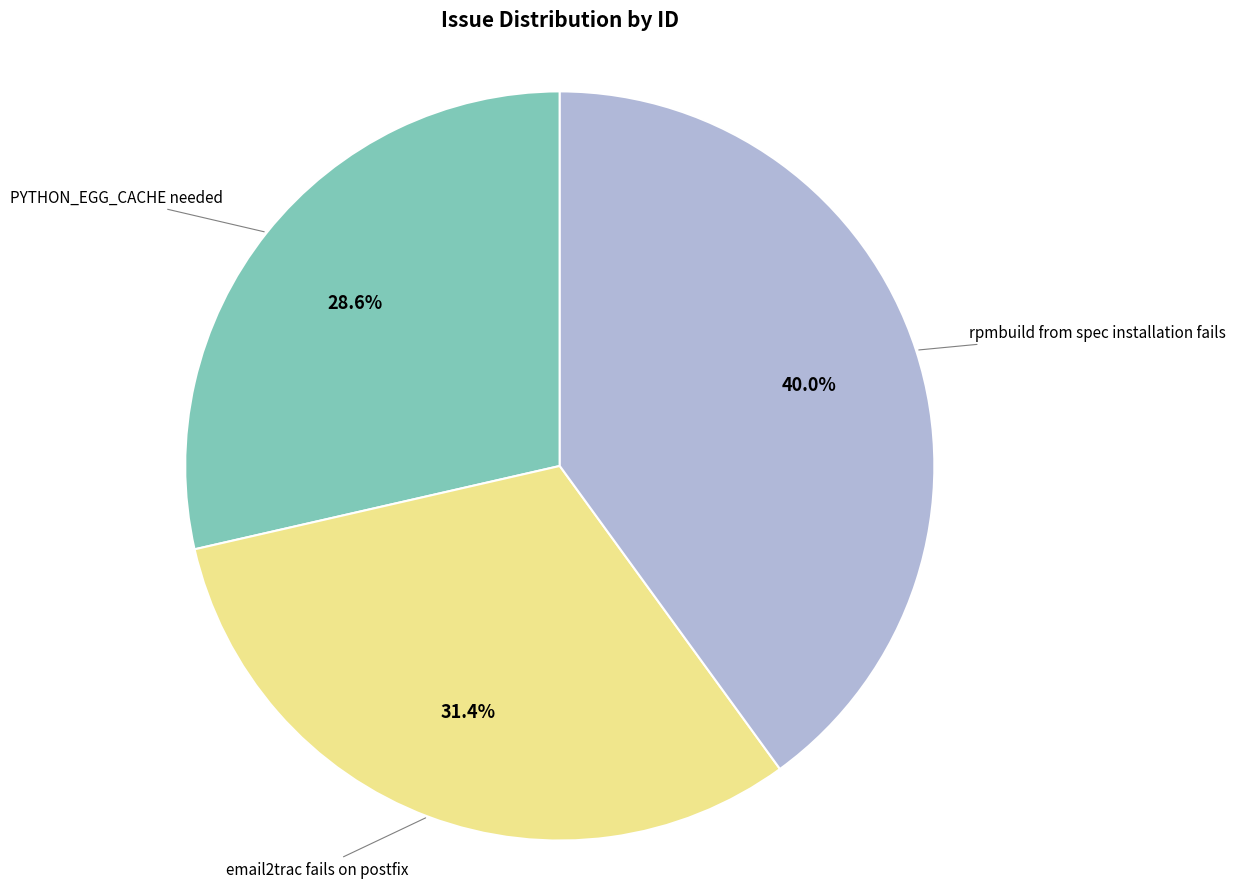

Is there any slice that represents more than half of the pie?

No